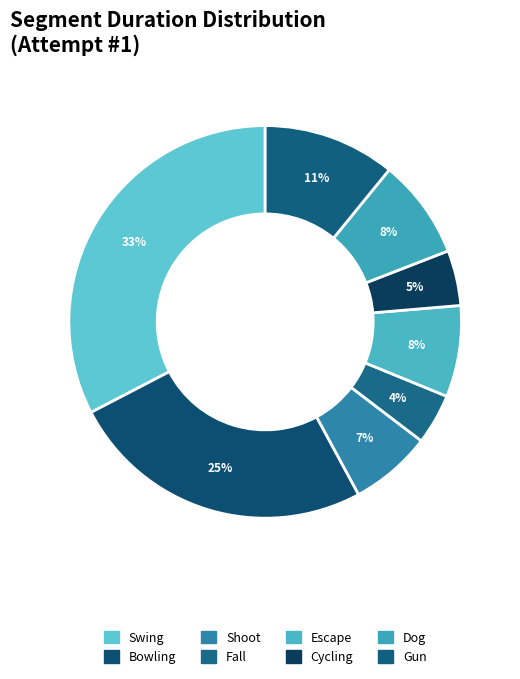

Which slice is the smallest?

Fall